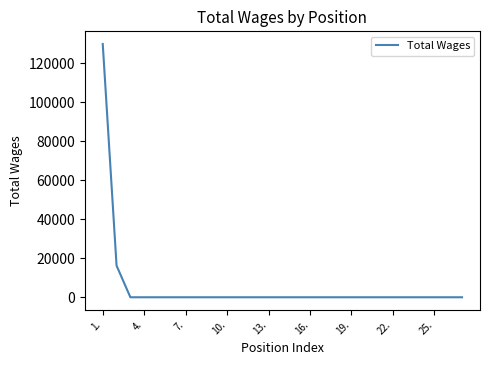

Count the number of data series in this chart.

1